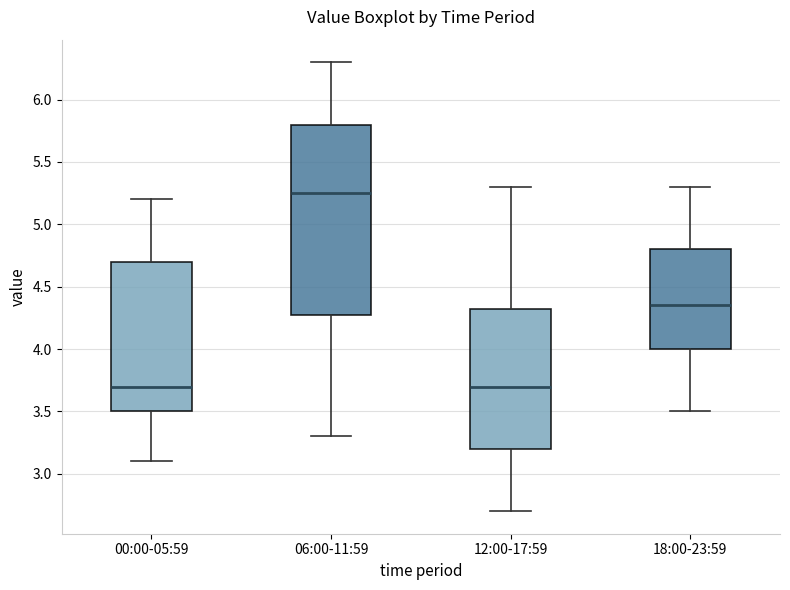

Which box is the tallest, from its lower edge to its upper edge?

06:00-11:59